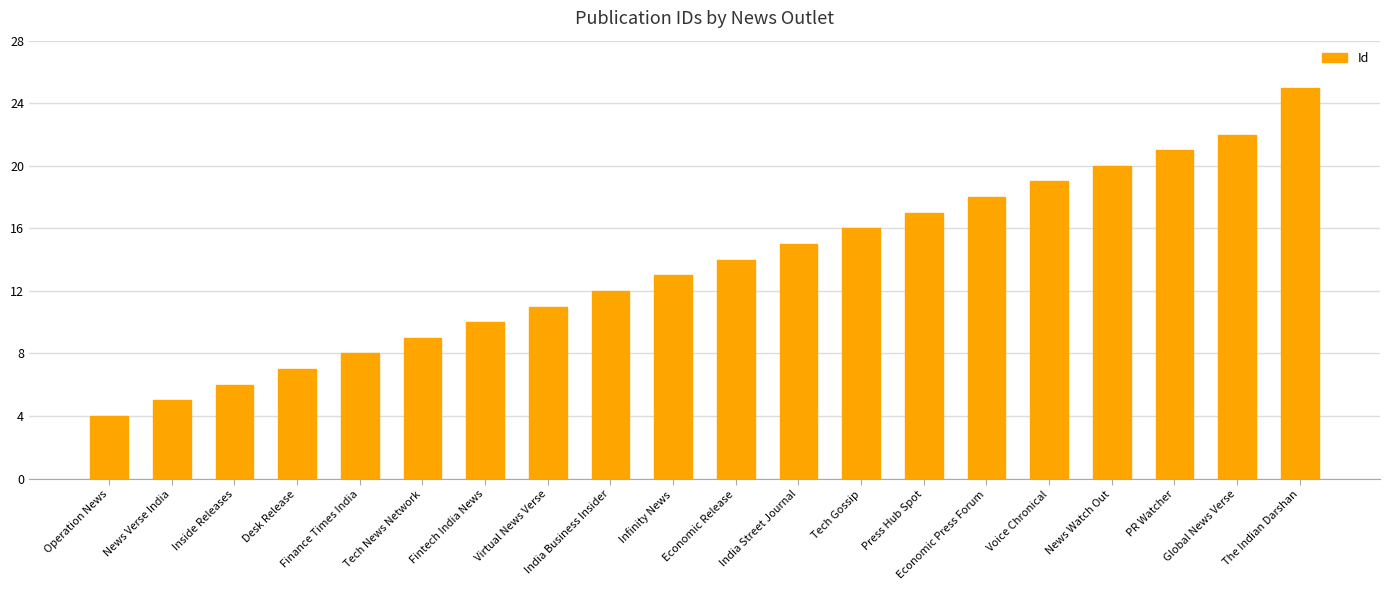

Are the bars grouped side by side (vs. stacked)?

No